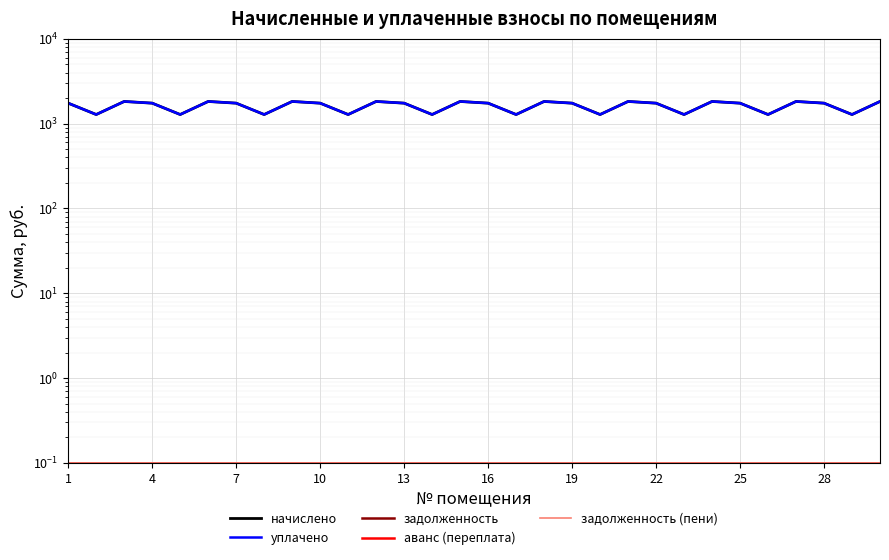

How many lines are shown in the chart?

5